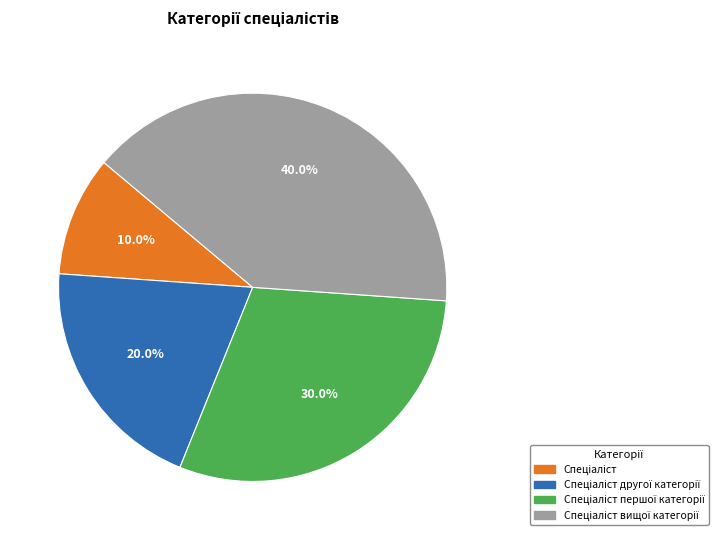

Is there a majority slice in this chart?

No